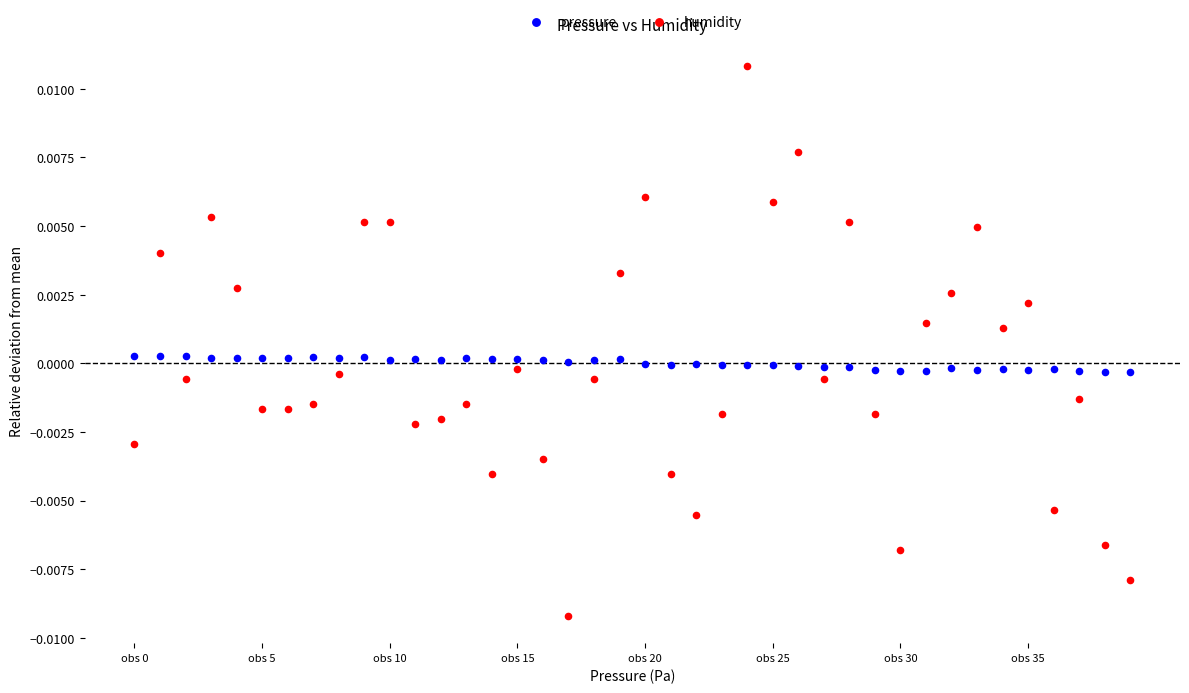

Which series has the largest Y range (max minus min)?

humidity